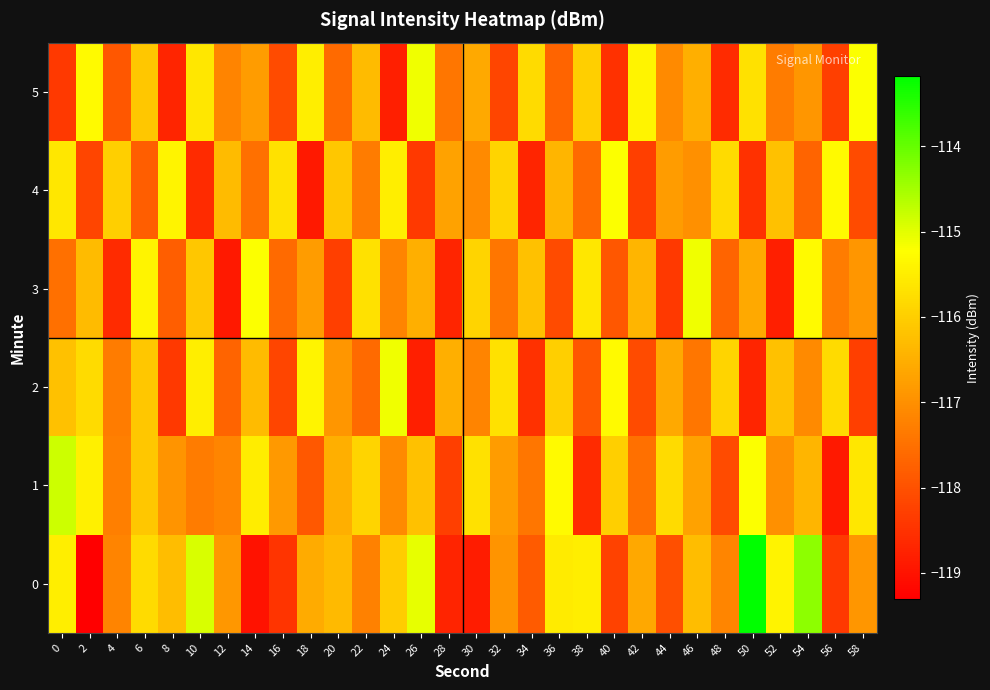

What is the spread (max minus min) of values at 32?

2.5